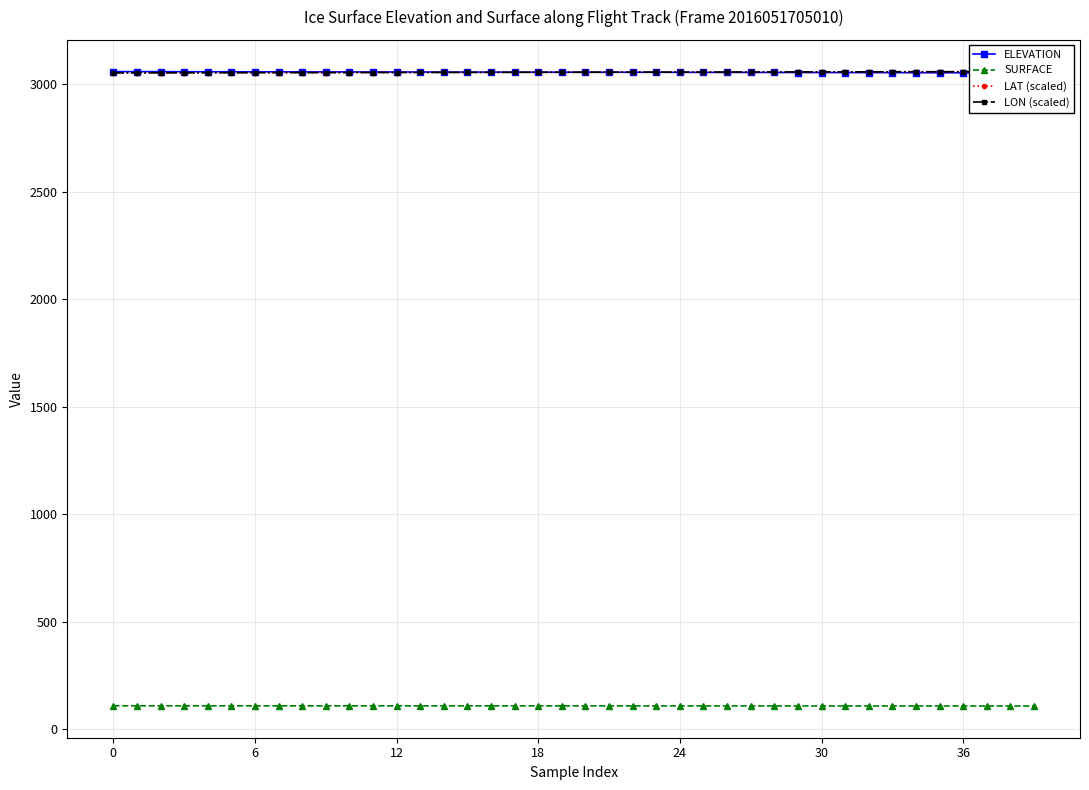

What is the highest value of the SURFACE series?

109.7